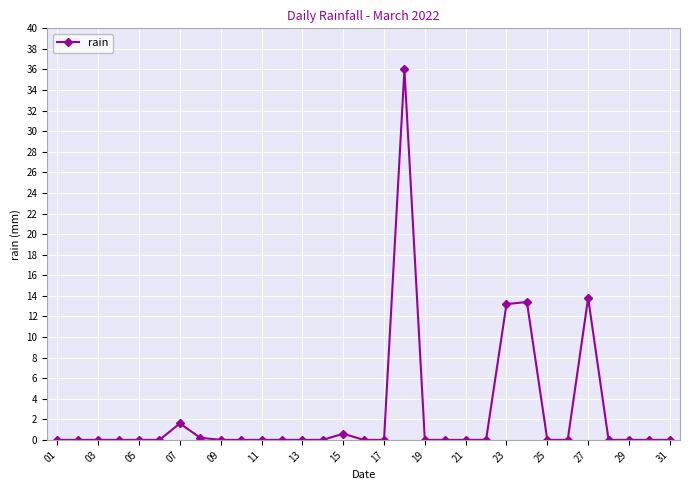

What is the maximum value shown in the chart?

36.0